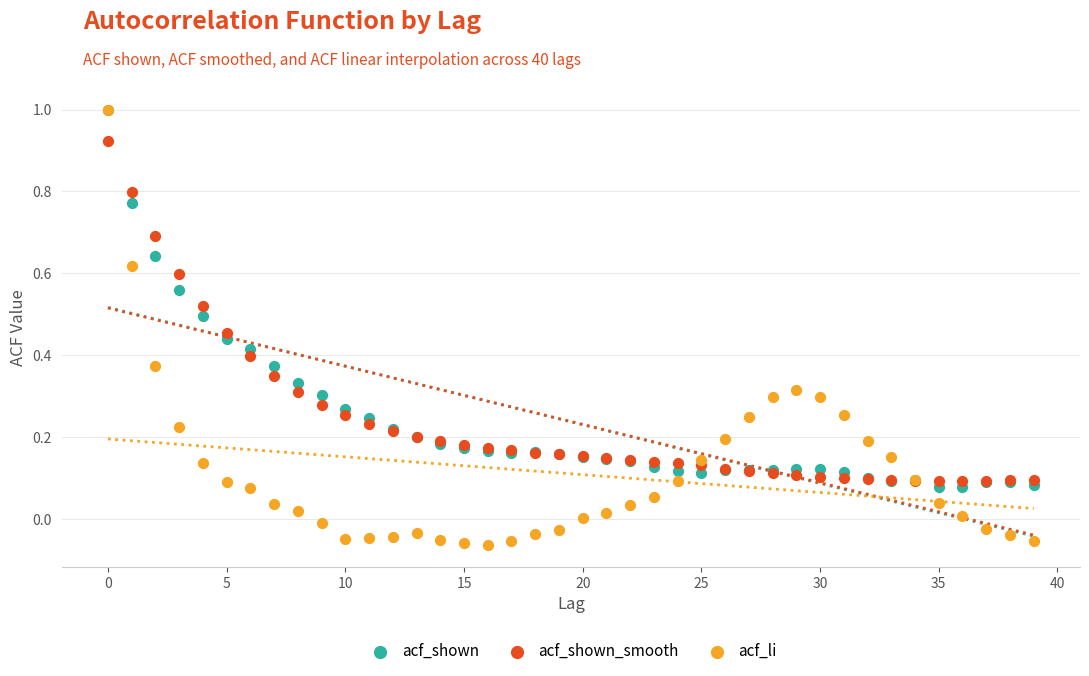

Which series reaches the minimum Y coordinate?

acf_li